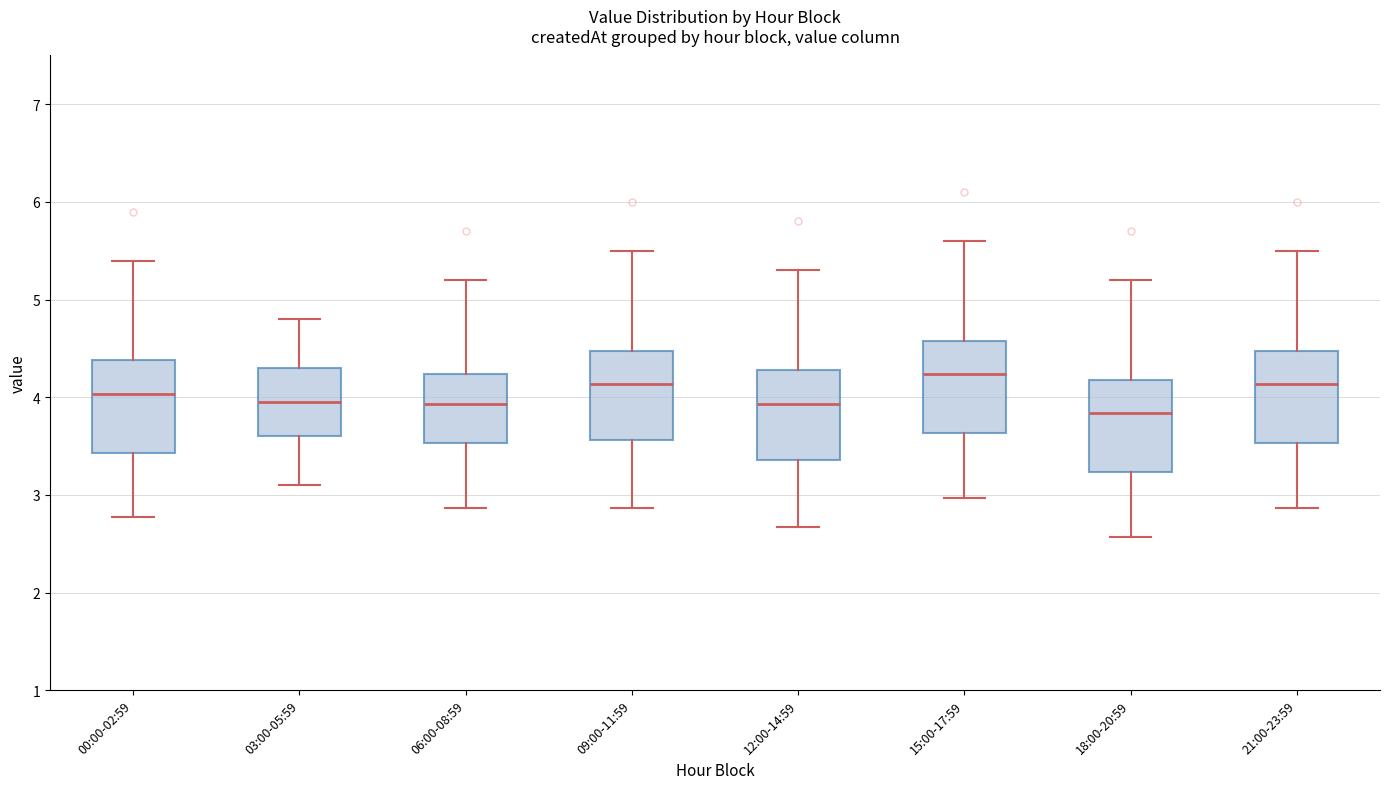

Where does the median line of the box for 00:00-02:59 sit on the y-axis? The values are not printed on the chart, so give them approximately, as read against the axis.

4.0